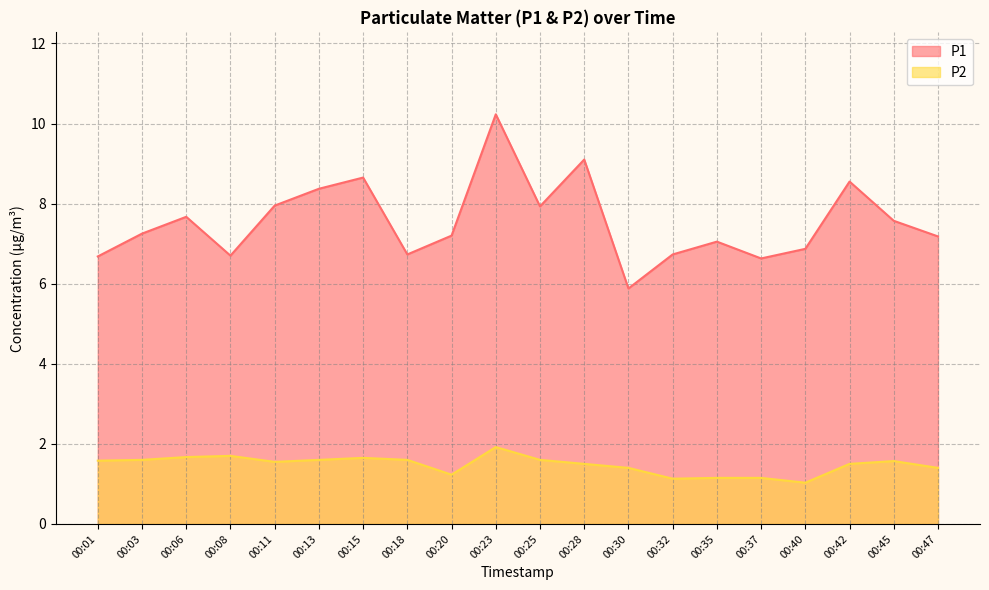

True or false: P2 and P1 intersect in this chart.

False